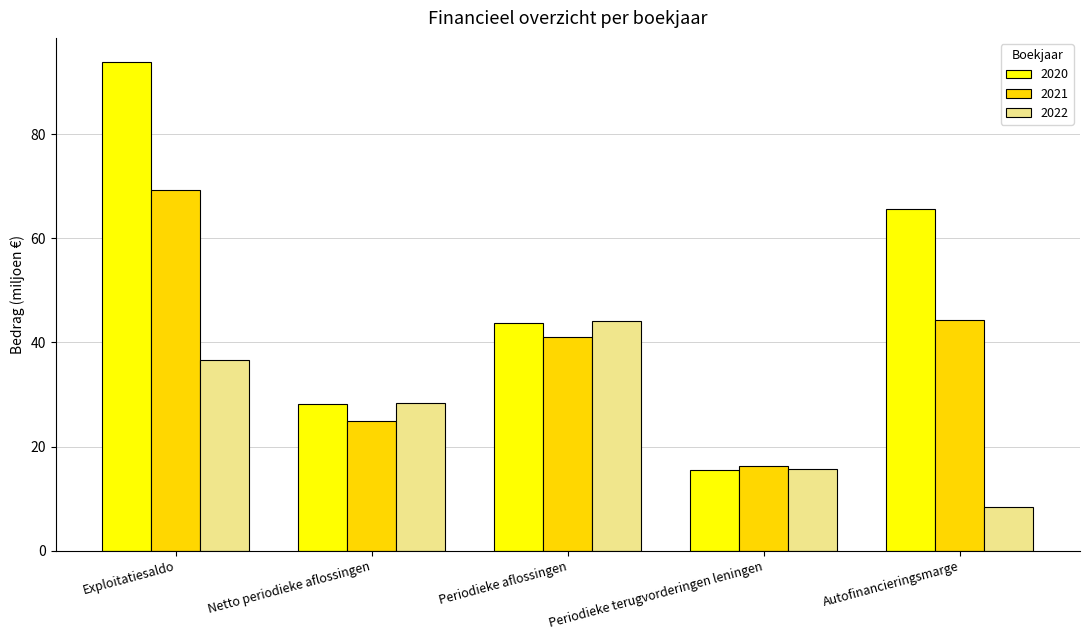

What is the difference between the second highest and second lowest values in the 2021 series?

19.4